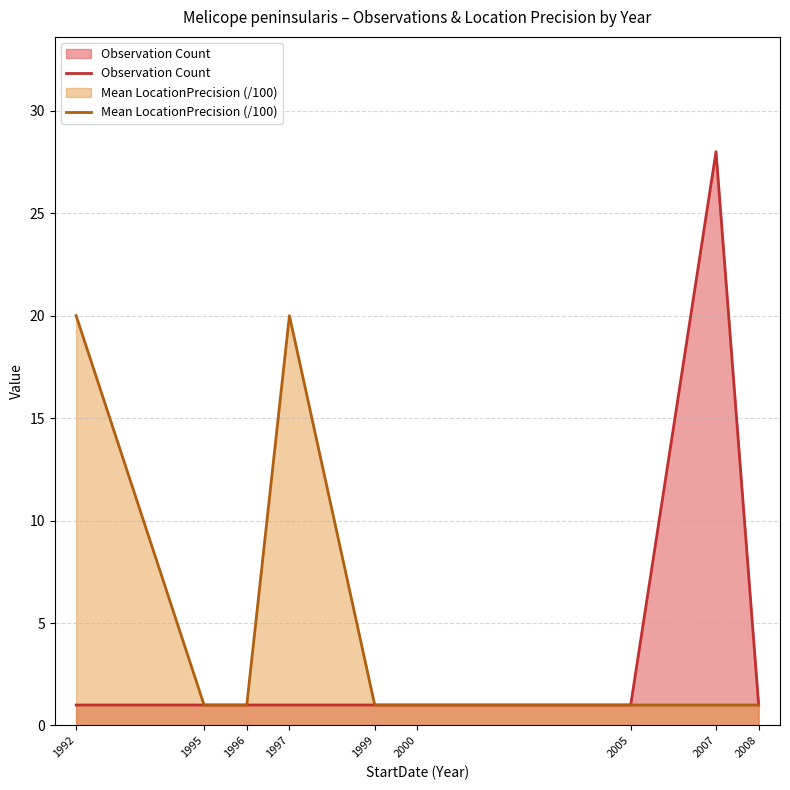

Which series changed the most between 1996 and 2005?

Observation Count